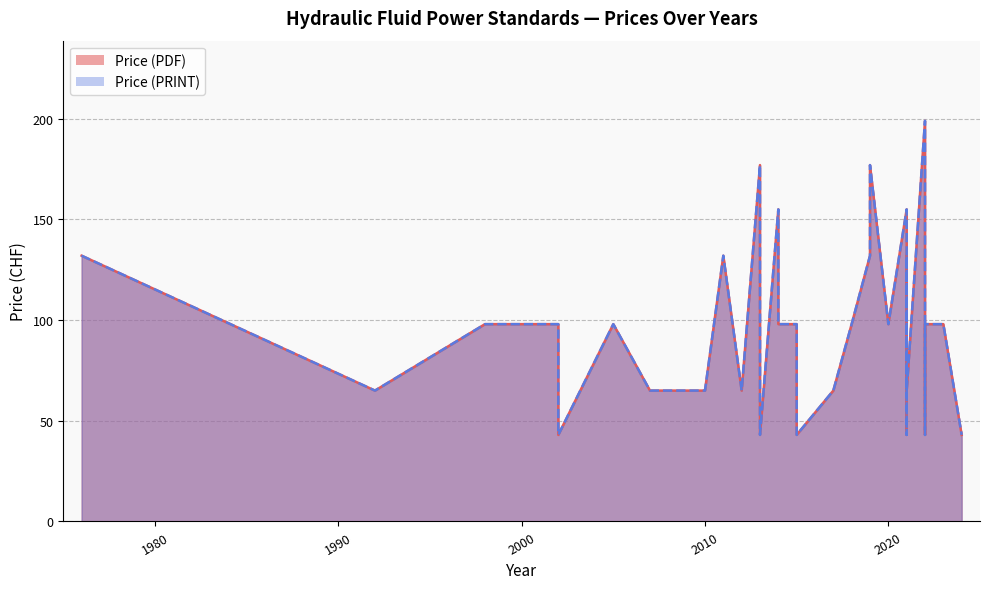

How many lines are shown in the chart?

2